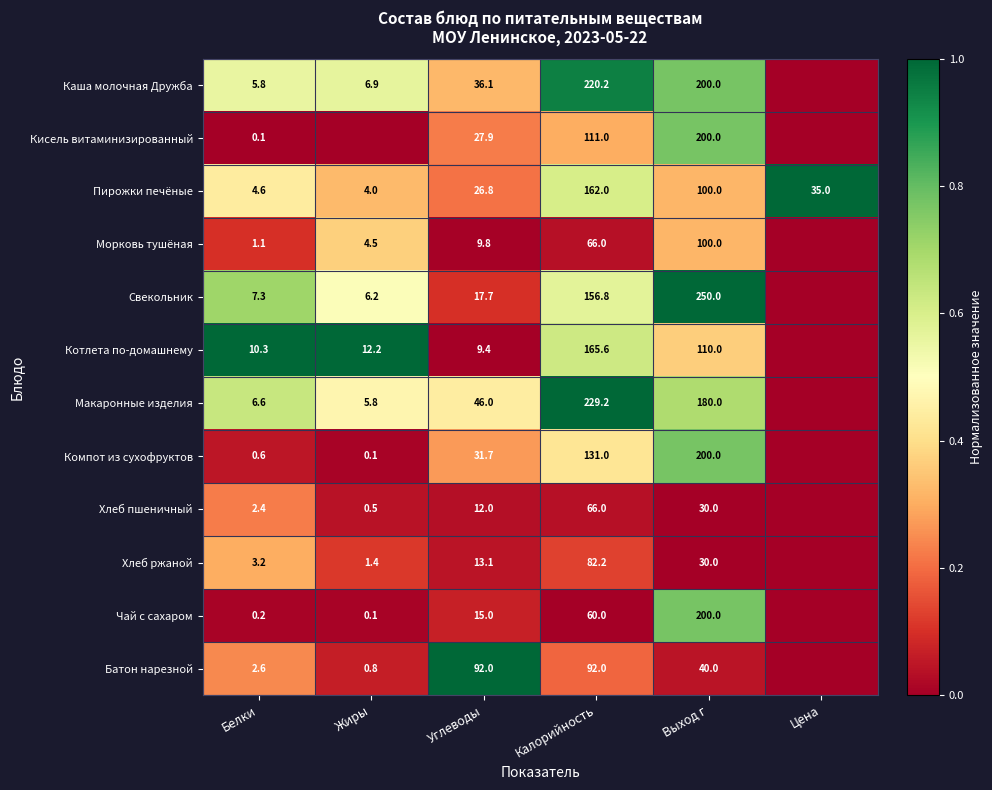

What is the minimum value for Пирожки печёные?

4.0